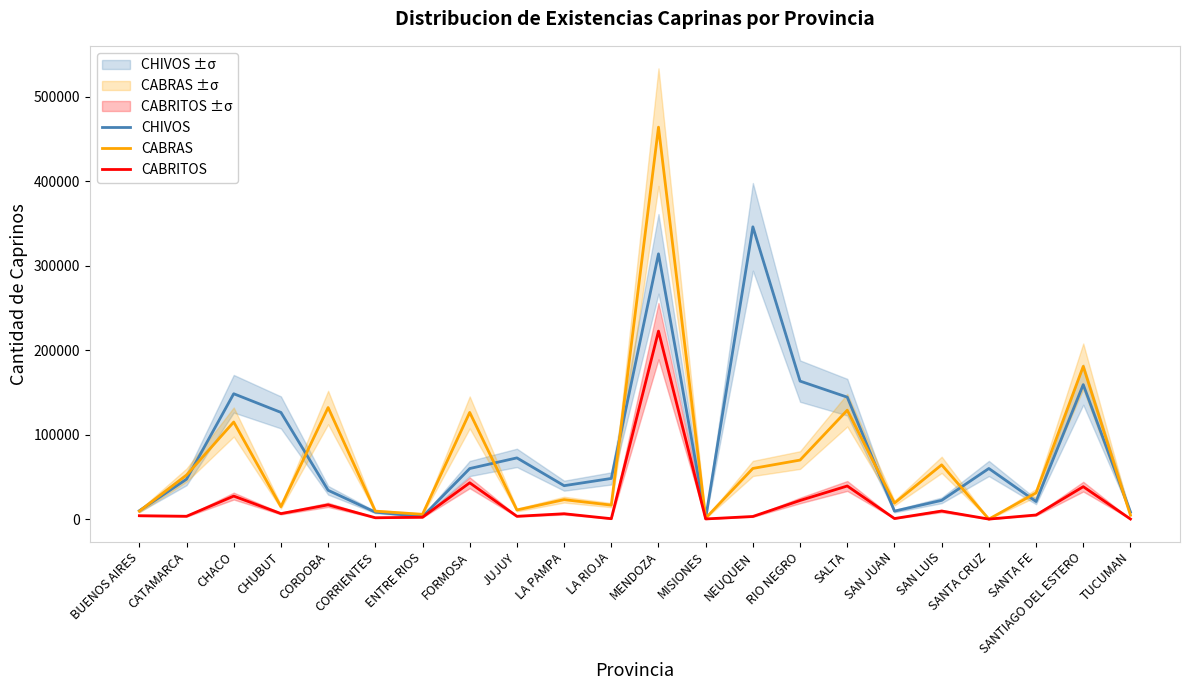

Reading left to right, what are all the values shown in this chart?

CHIVOS: 9886	47258	148476	126376	34124	8216	2896	59878	72503	39568	48160	314208	1221	346201	163448	144435	9418	22200	59939	20783	159309	8339
CABRAS: 9408	52091	114994	14698	132142	9420	5656	126349	10782	23035	16545	464271	1135	60012	69910	129006	18994	64273	0	31034	180886	4627
CABRITOS: 4009	3343	27241	6505	16884	1589	2193	43002	3304	6340	461	222683	187	3104	22060	39218	659	9553	0	4863	38417	82